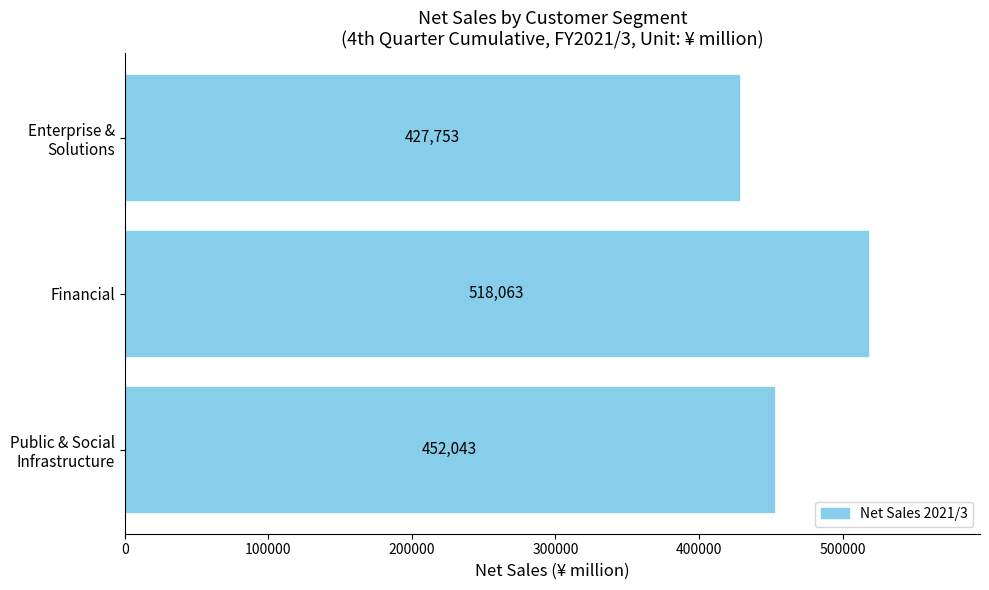

True or false: the data shows 518063 at Financial.

True